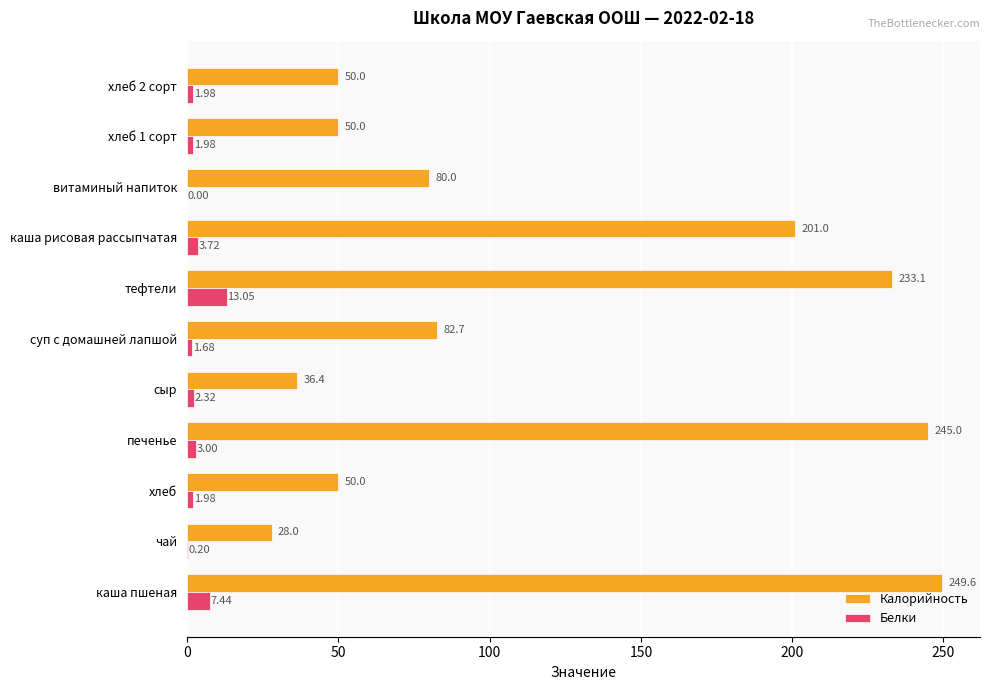

At which label is Белки closest to 6?

каша пшеная